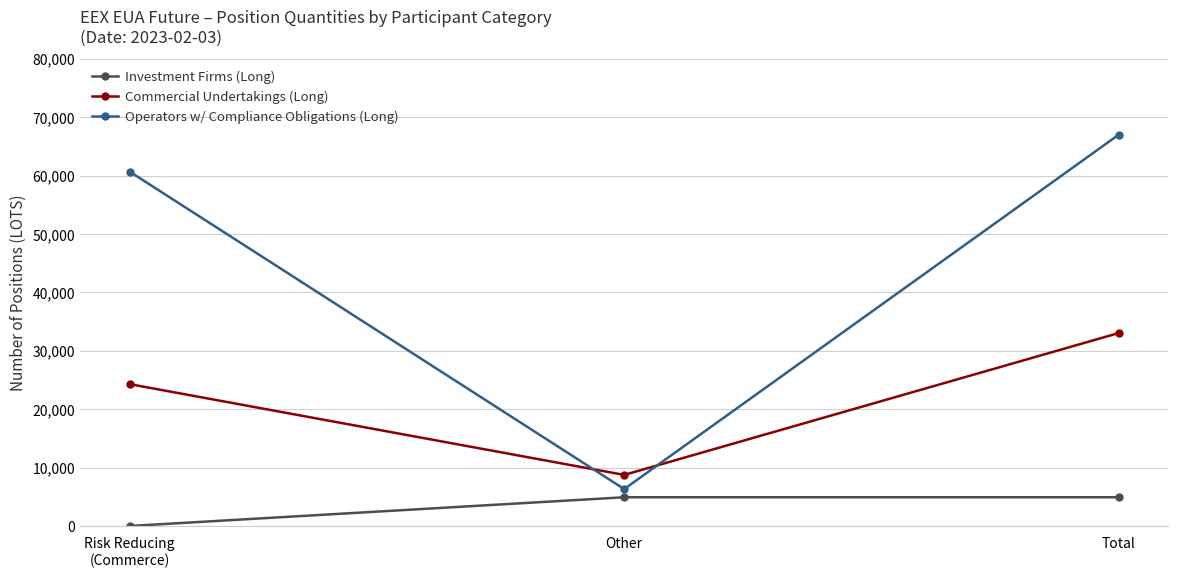

List the series in order of their peak value, lowest first.

Investment Firms (Long), Commercial Undertakings (Long), Operators w/ Compliance Obligations (Long)